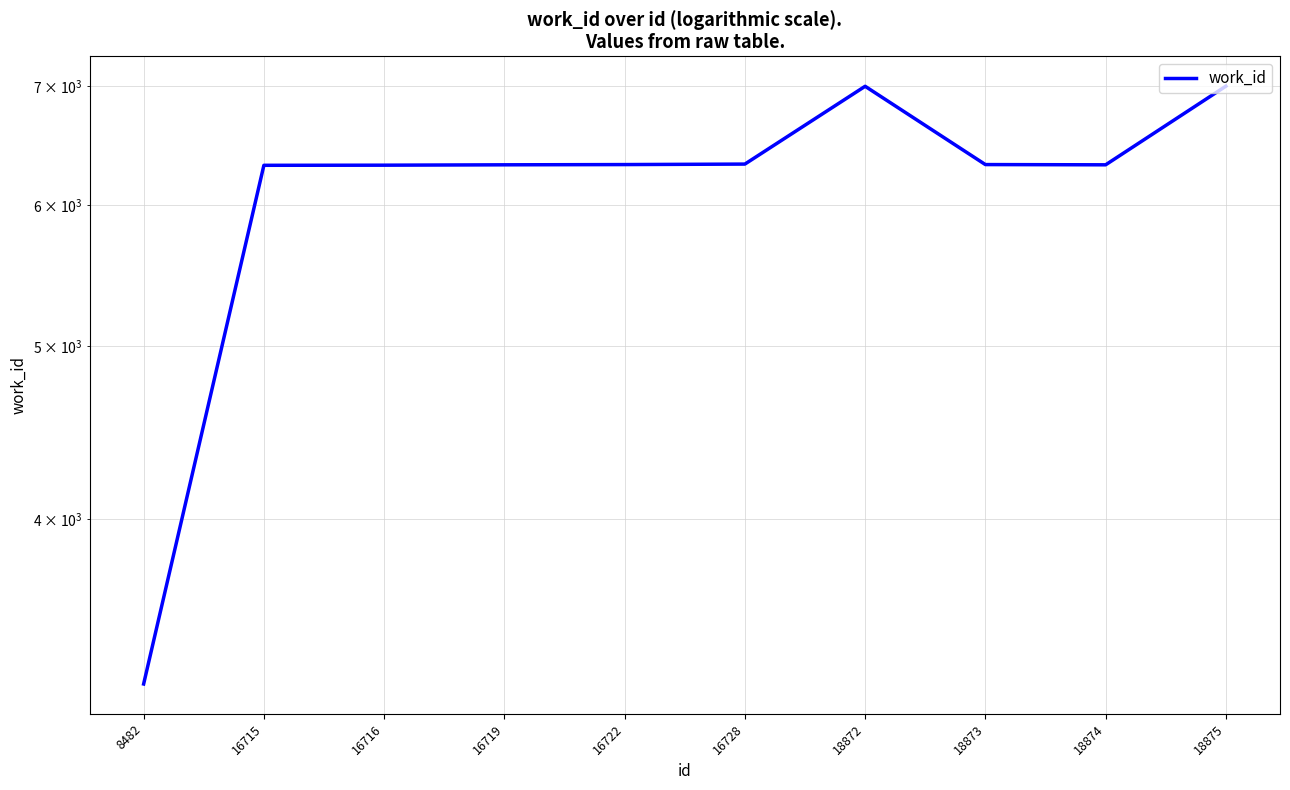

At which category does the data reach its first local peak?

18872